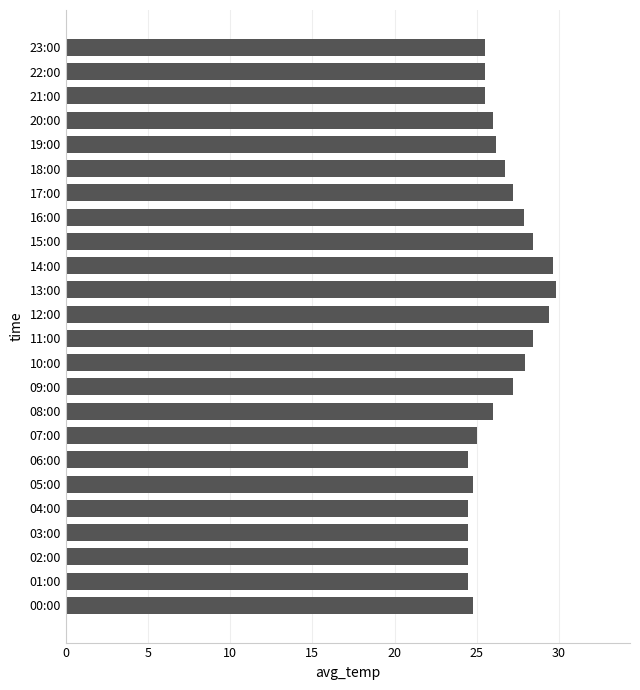

Which has a higher value, 12:00 or 04:00?

12:00